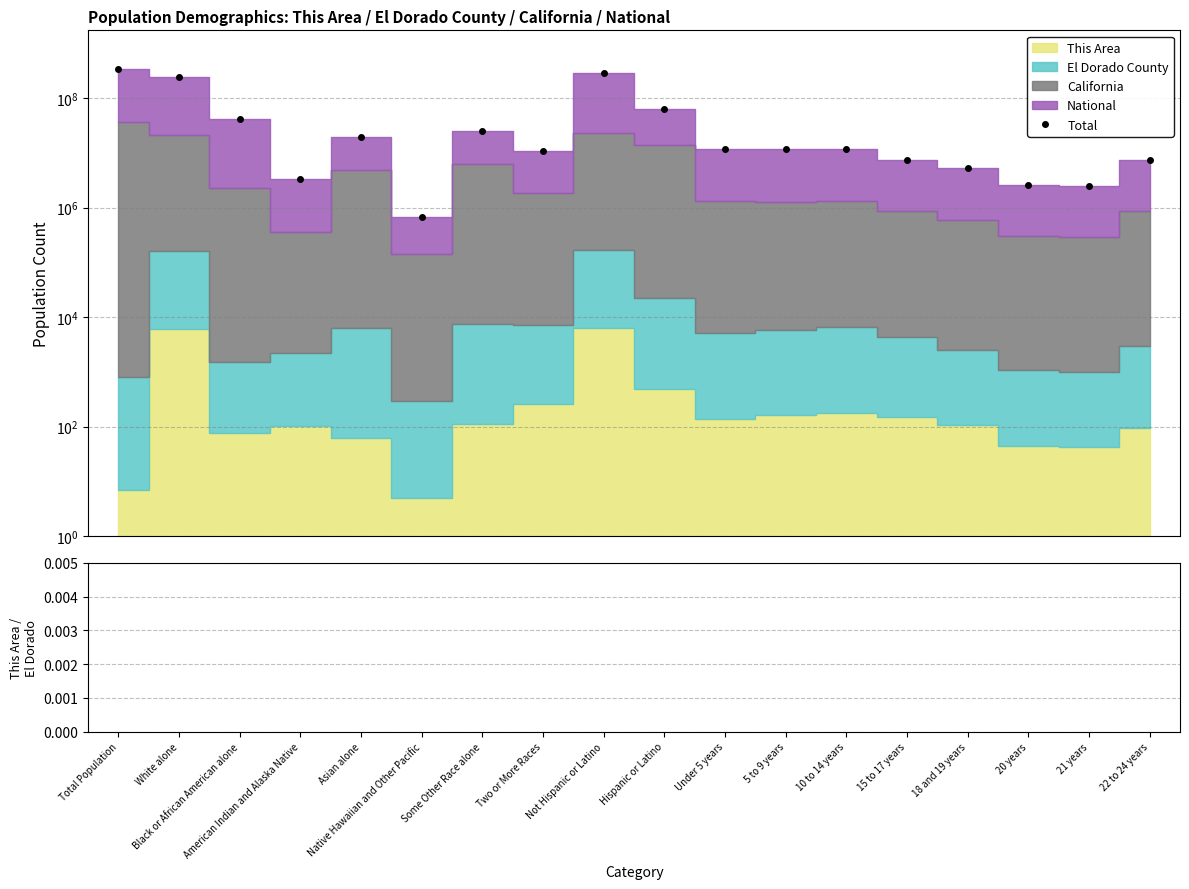

Where is the data nearest to the value 173342490?

White alone